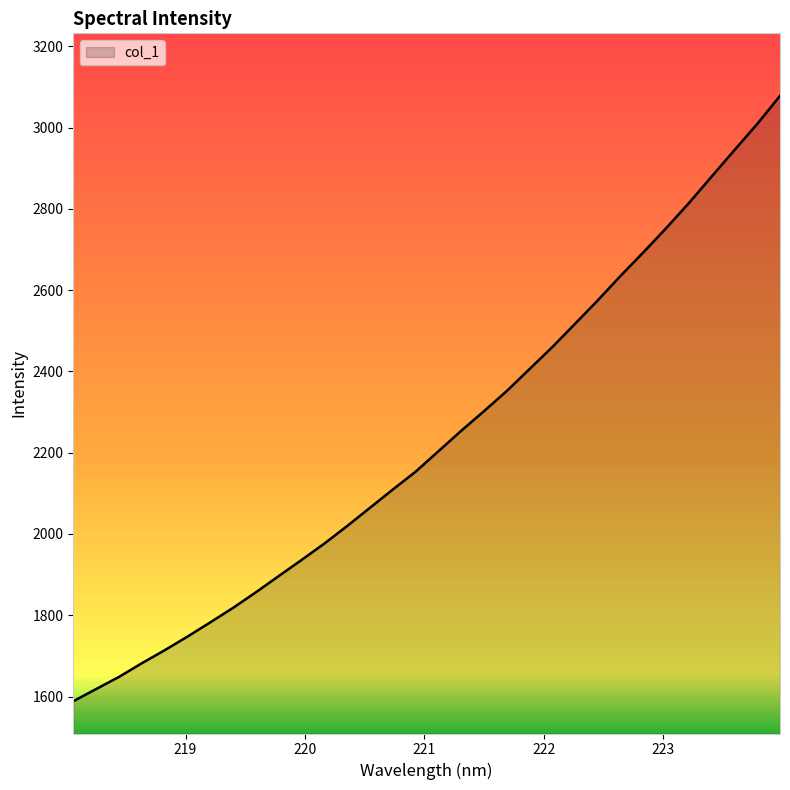

What is the sum of all values?

71482.5